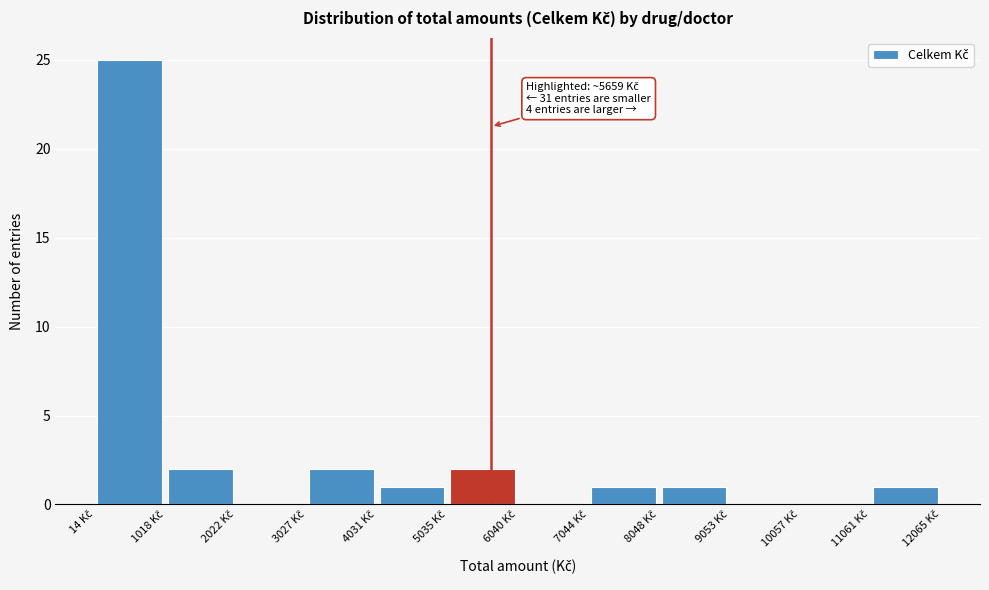

Which range on the x-axis has the tallest bar?

0 to 1000